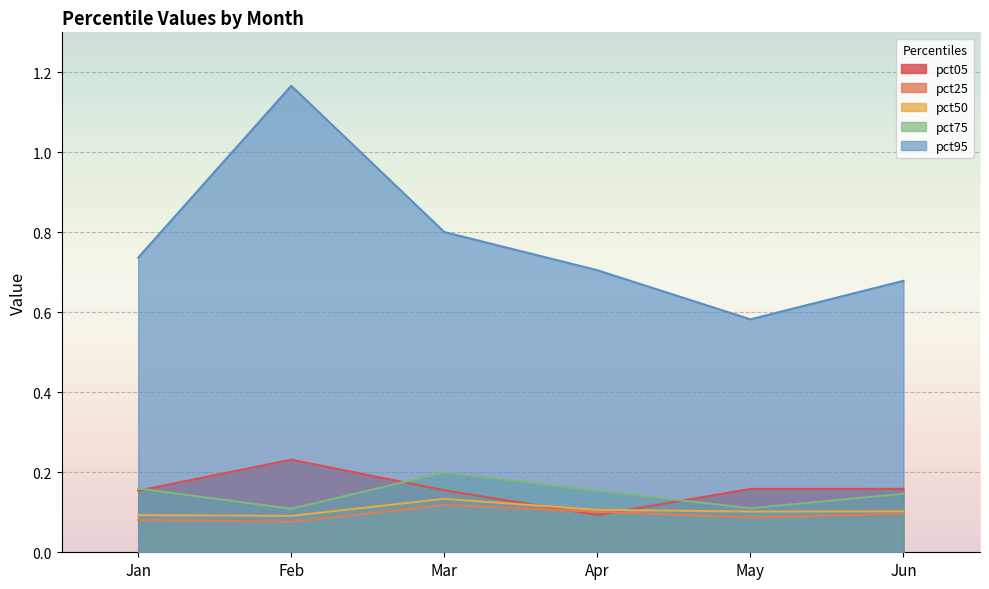

Is the value of pct05 at Mar greater than the value of pct75 at Mar?

No